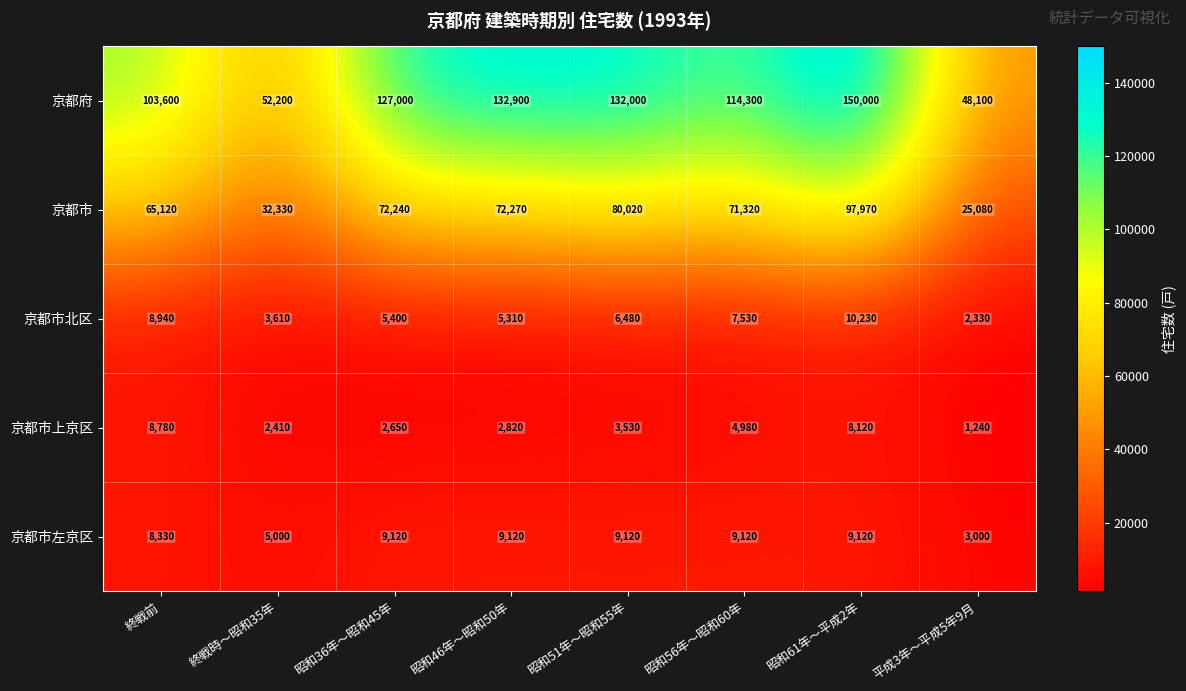

What is the sum of all 京都市左京区 values?

61930